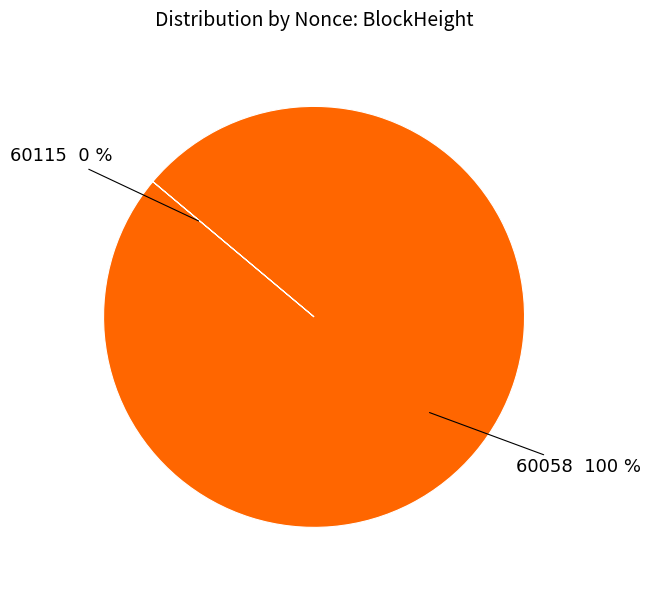

True or false: 60058 accounts for 100% of the total.

True